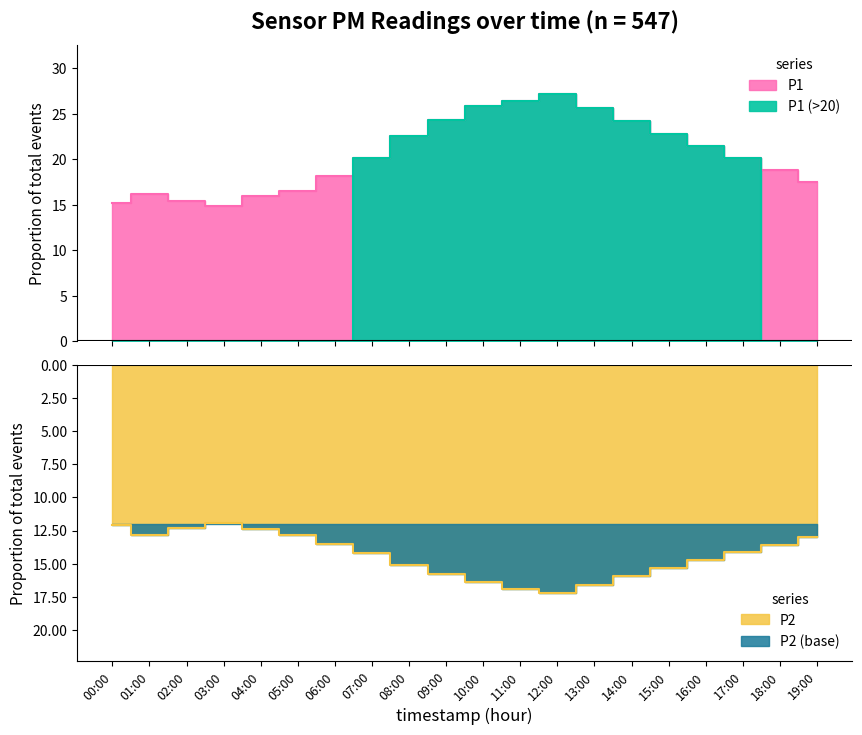

What is the difference between the second highest and second lowest values in the P1 series?

11.2